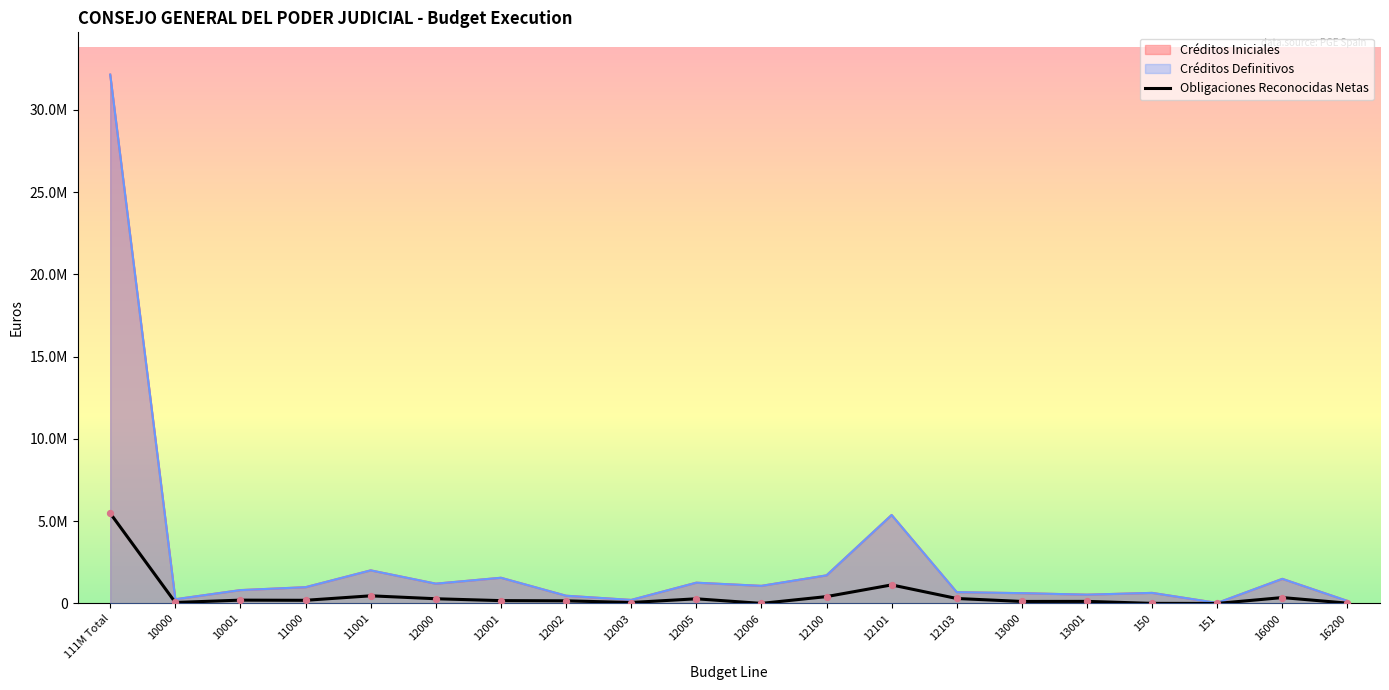

Which series contains the lowest Y value?

Obligaciones Reconocidas Netas